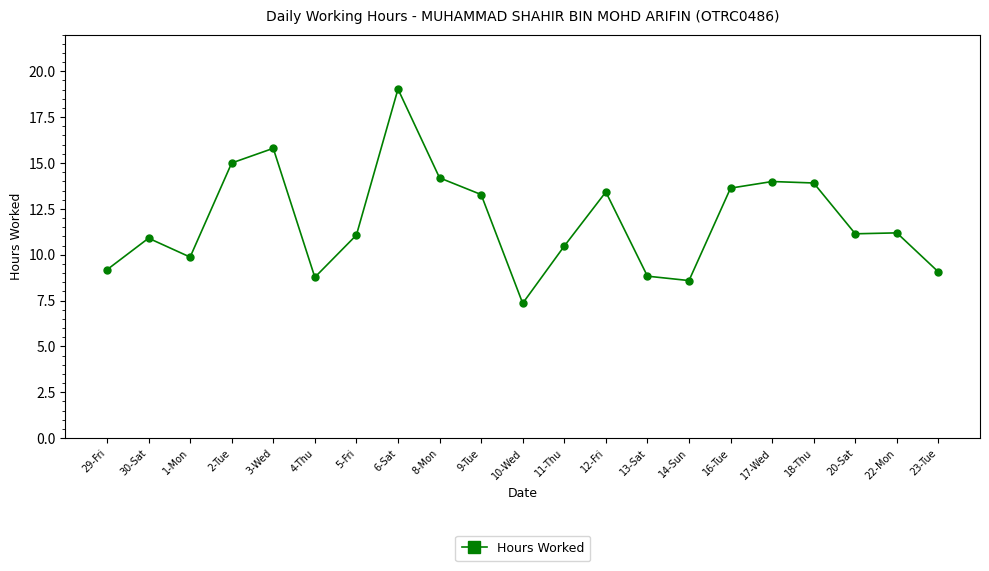

Where is the first local maximum?

30-Sat